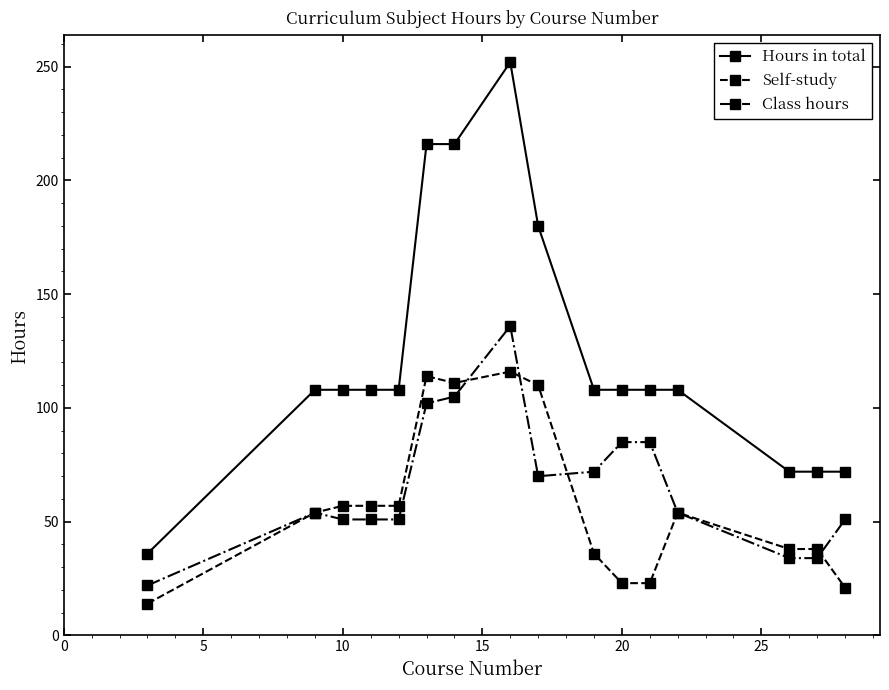

Which series has the largest range (max minus min)?

Hours in total